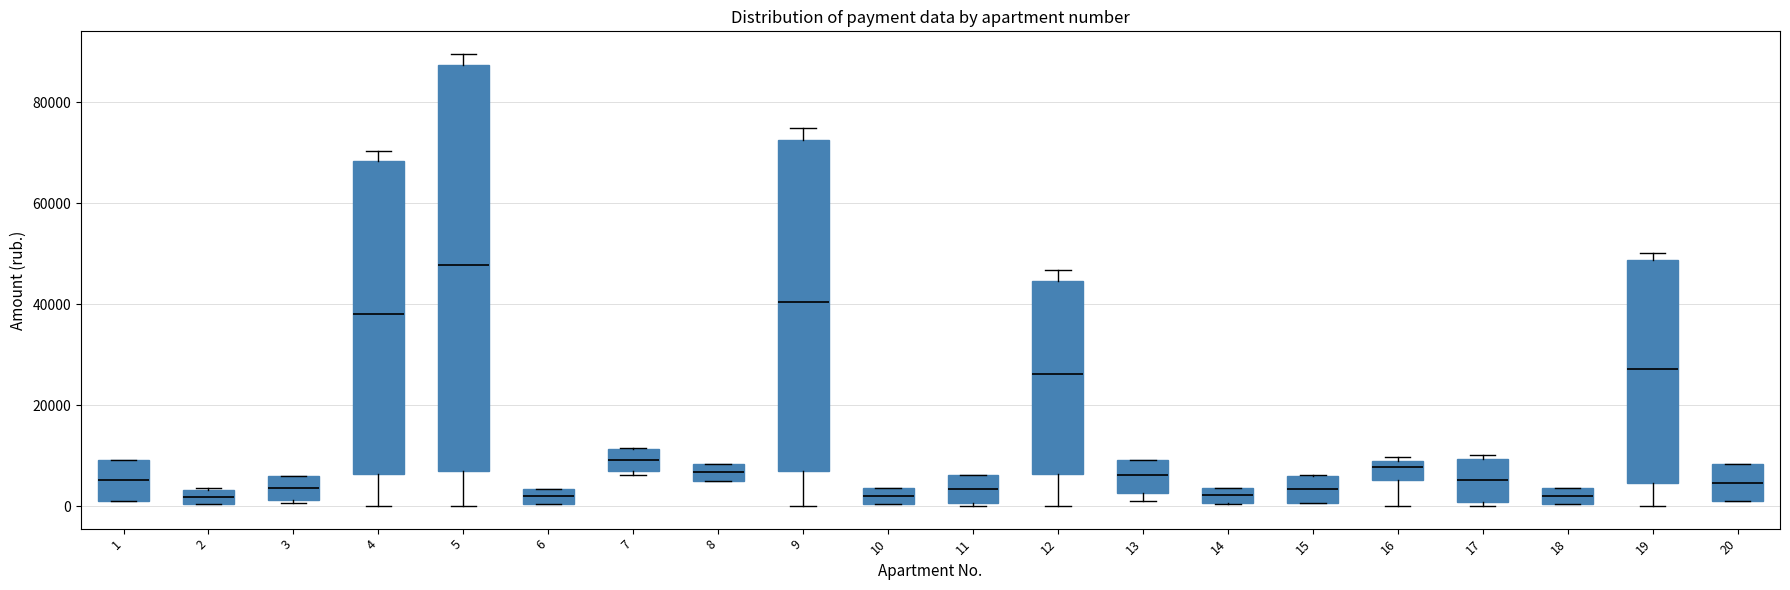

Where is the lower edge of the box at x = 8 on the y-axis? The values are not printed on the chart, so give them approximately, as read against the axis.

4000